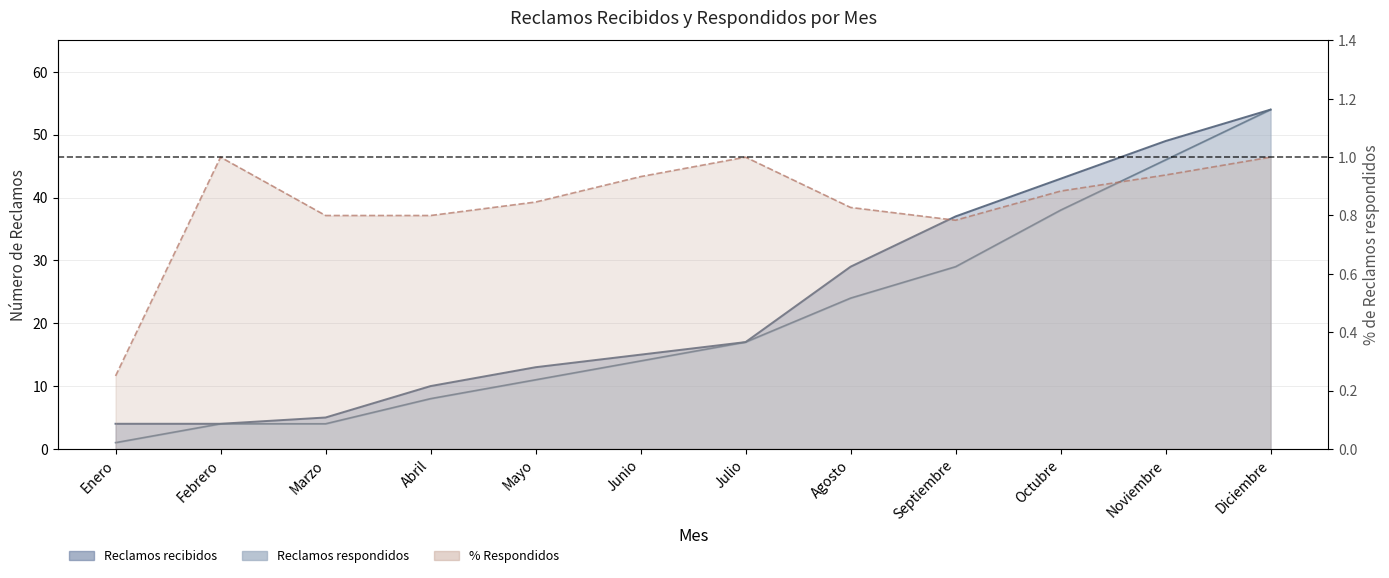

What is the label of the 4th point from the left?

Abril